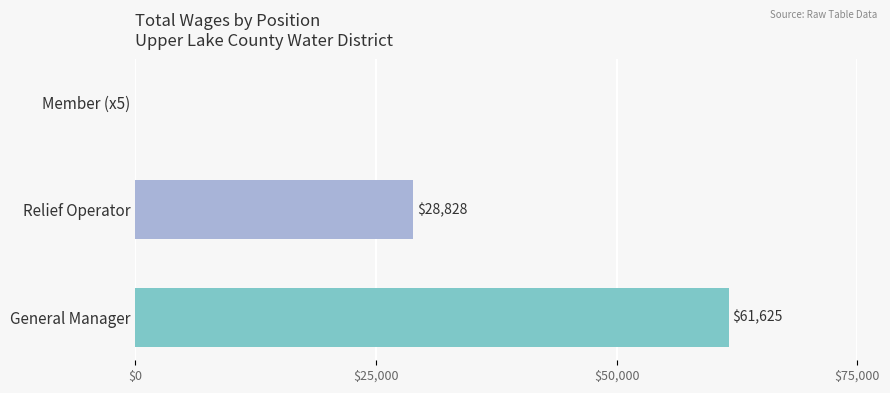

How many data points does each series have?

3